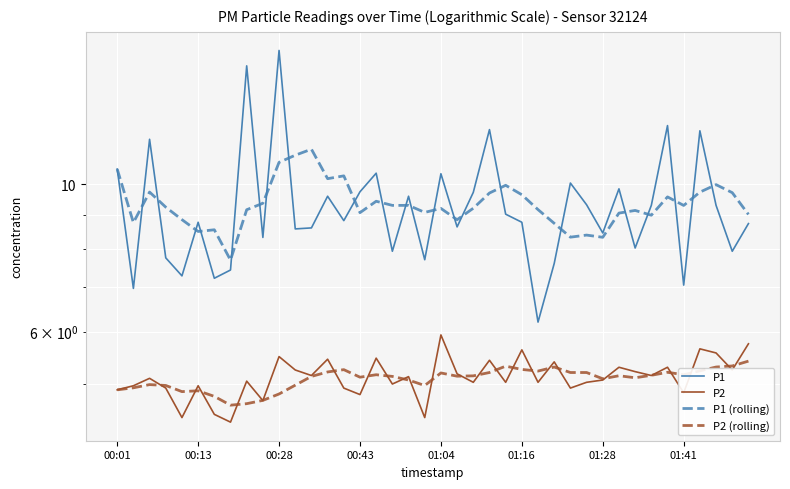

Rank the series at 14 from highest to lowest value.

P1 (rolling), P1, P2 (rolling), P2